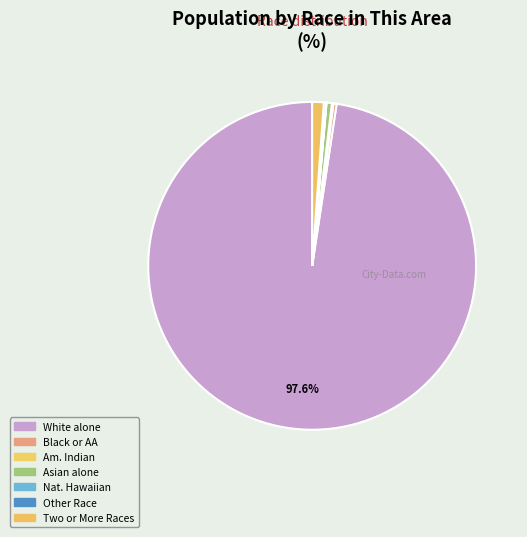

Which slice is the largest?

White alone